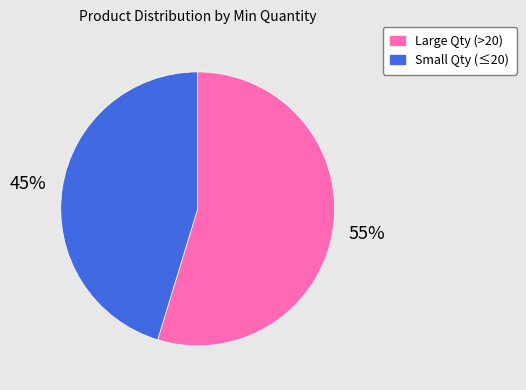

To the nearest percent, what is the average slice percentage?

50%